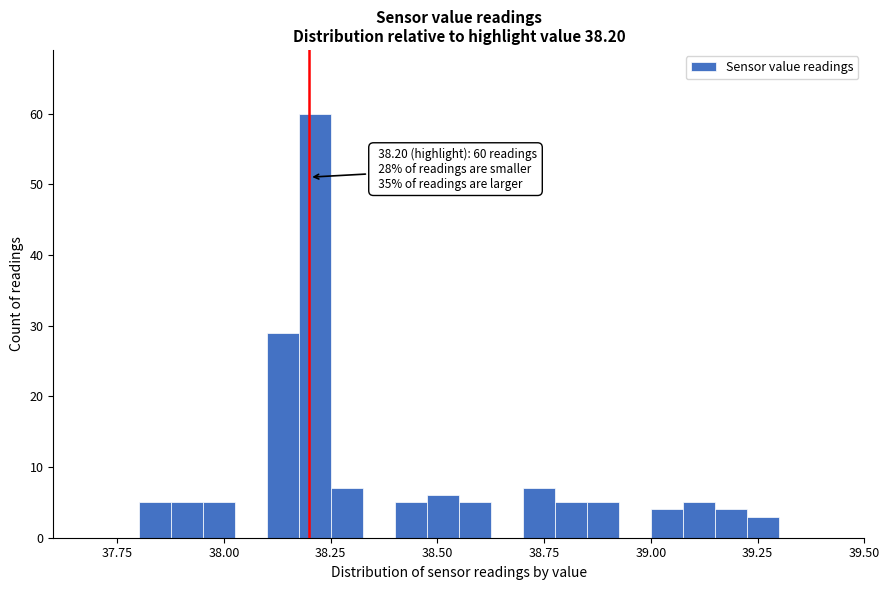

Around what value on the x-axis is the tallest bar? Give the approximate position of its centre, as read against the axis.

38.20